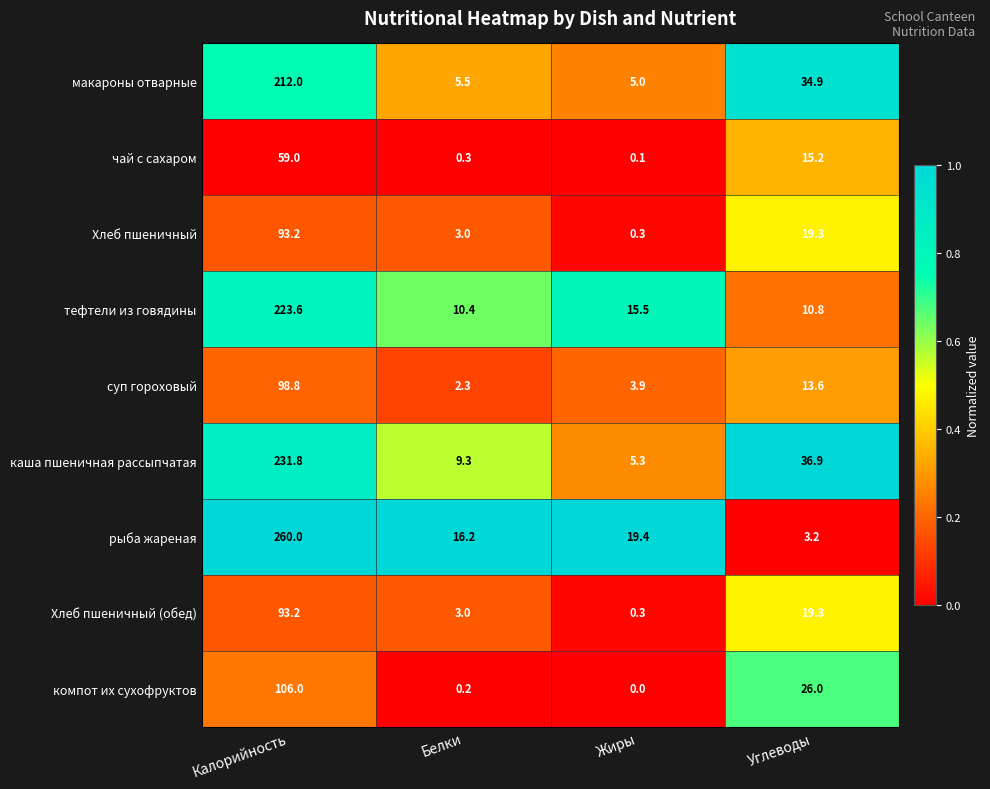

How many categories are shown in the chart?

4